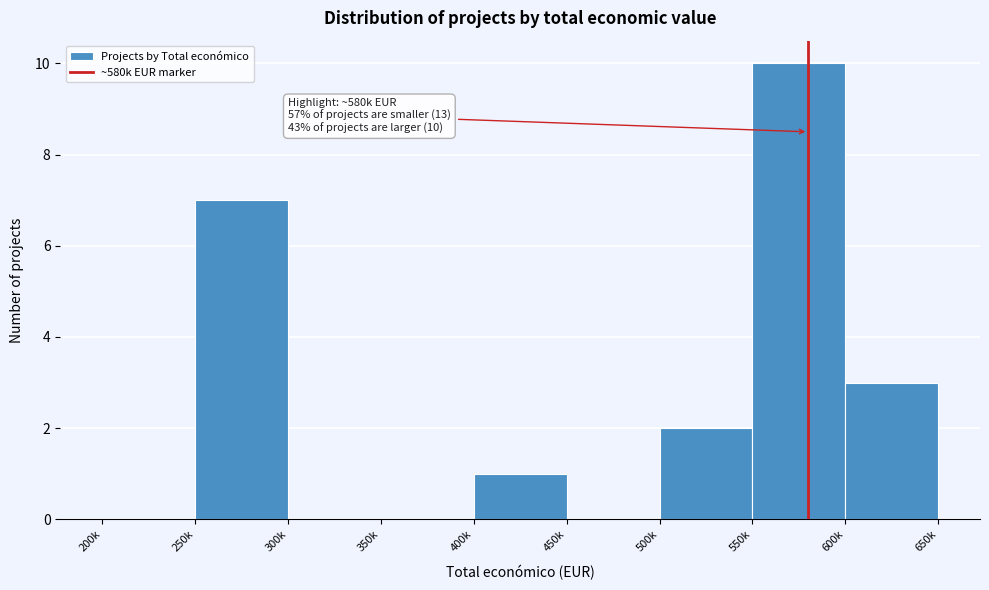

Reading right to left, what are all the values shown in this chart?

600k=3	550k=10	500k=2	450k=0	400k=1	350k=0	300k=0	250k=7	200k=0